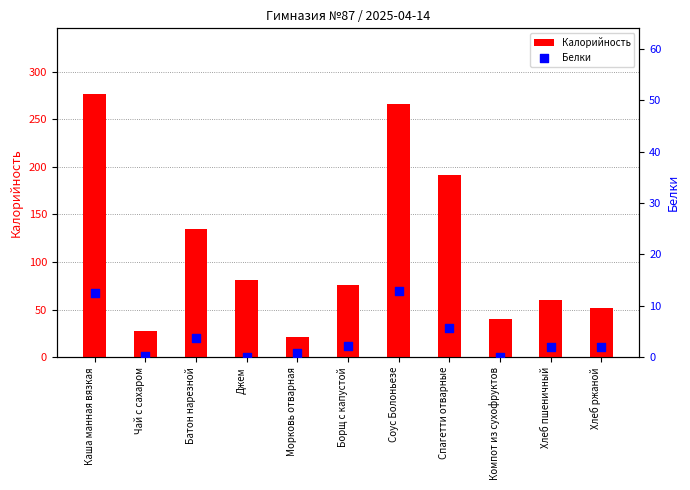

At how many categories does at least one series exceed 3?

11